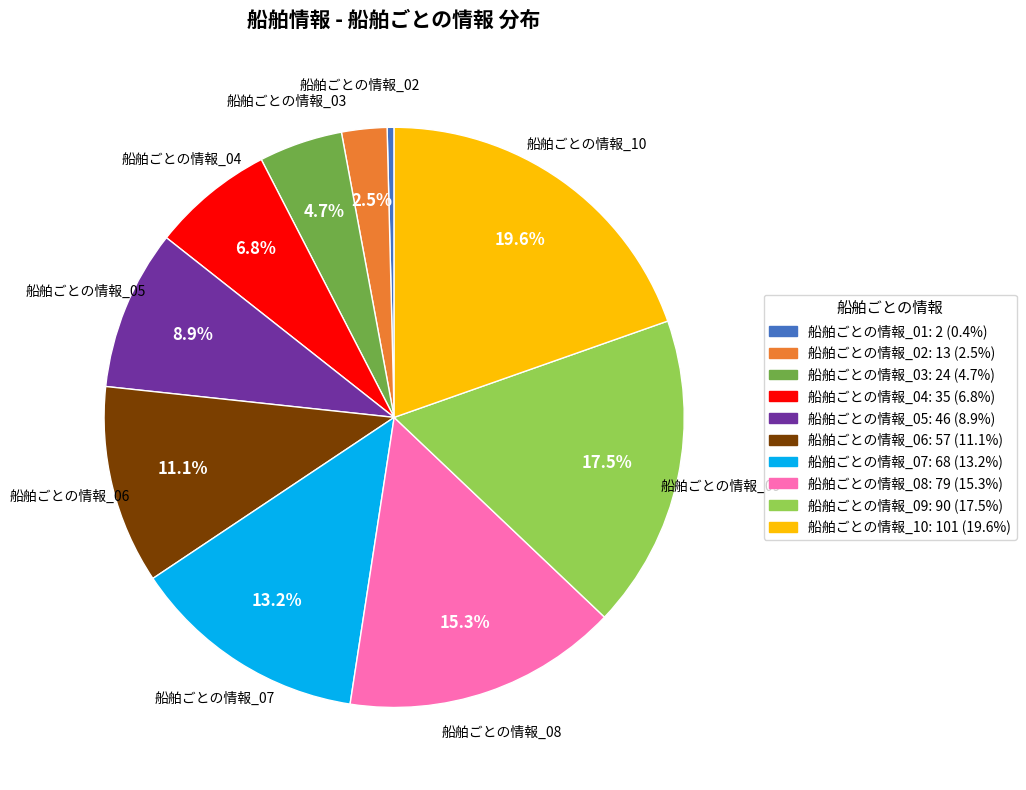

Is there any slice that represents more than half of the pie?

No